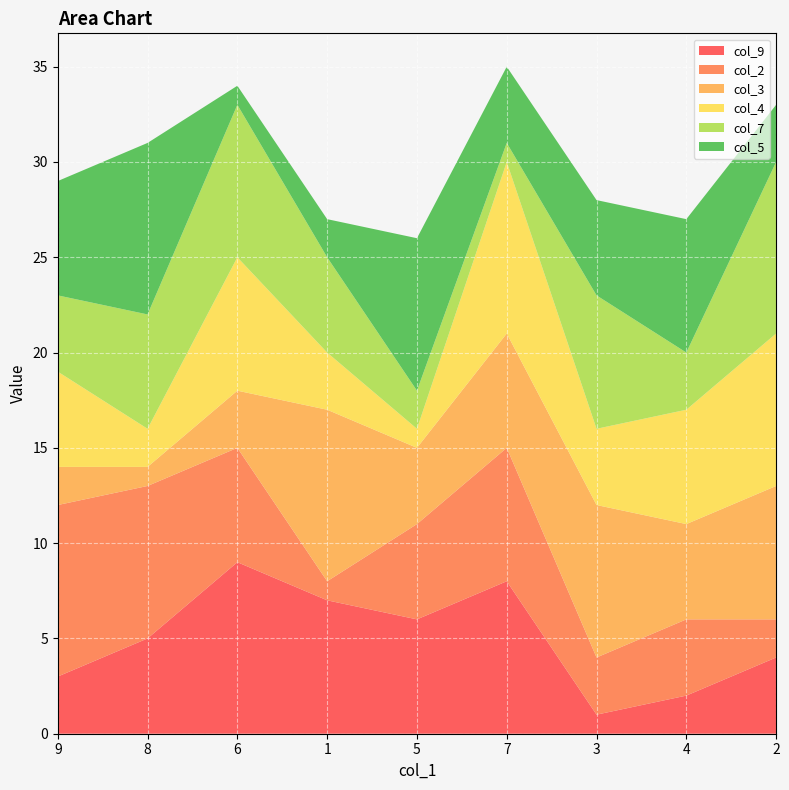

Reading left to right, extract all data points from this chart.

col_9: 9=3	8=5	6=9	1=7	5=6	7=8	3=1	4=2	2=4
col_2: 9=9	8=8	6=6	1=1	5=5	7=7	3=3	4=4	2=2
col_3: 9=2	8=1	6=3	1=9	5=4	7=6	3=8	4=5	2=7
col_4: 9=5	8=2	6=7	1=3	5=1	7=9	3=4	4=6	2=8
col_7: 9=4	8=6	6=8	1=5	5=2	7=1	3=7	4=3	2=9
col_5: 9=6	8=9	6=1	1=2	5=8	7=4	3=5	4=7	2=3